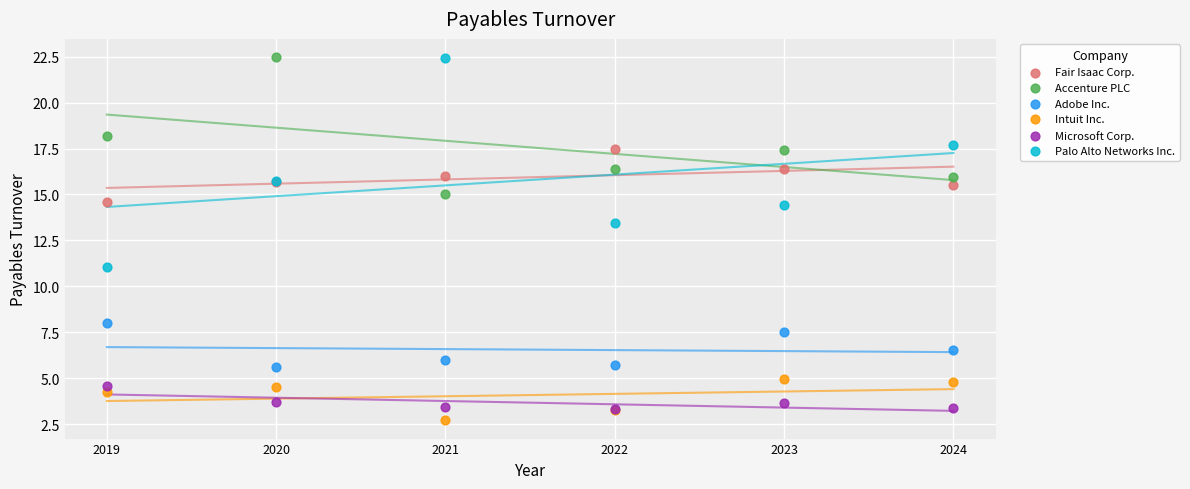

Across all series, what Y value is closest to 12?

11.0